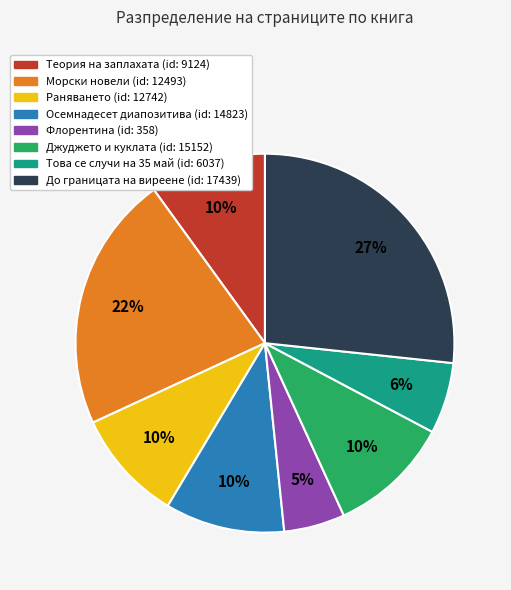

Is there a majority slice in this chart?

No